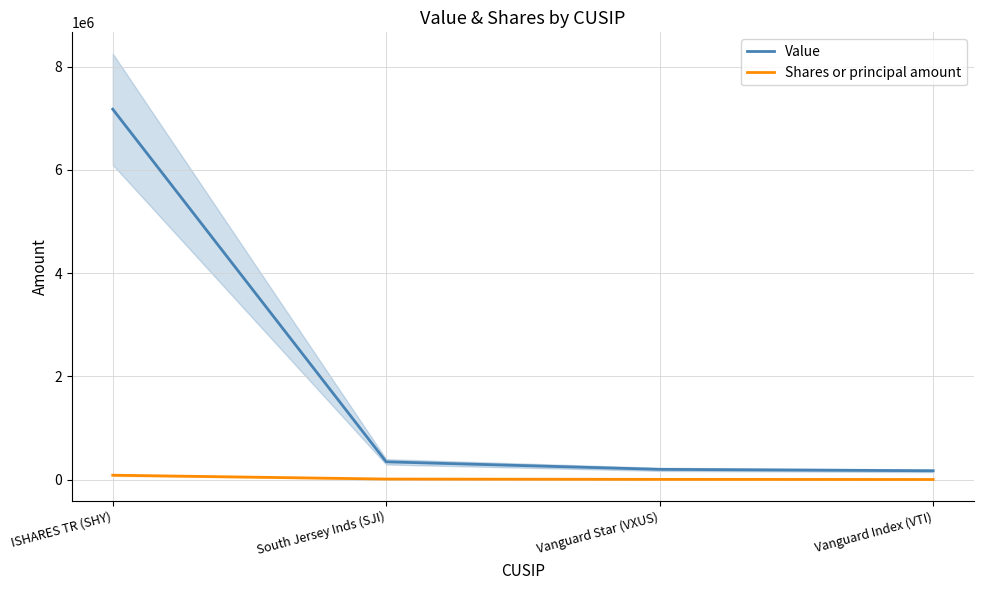

True or false: Value and Shares or principal amount intersect in this chart.

False